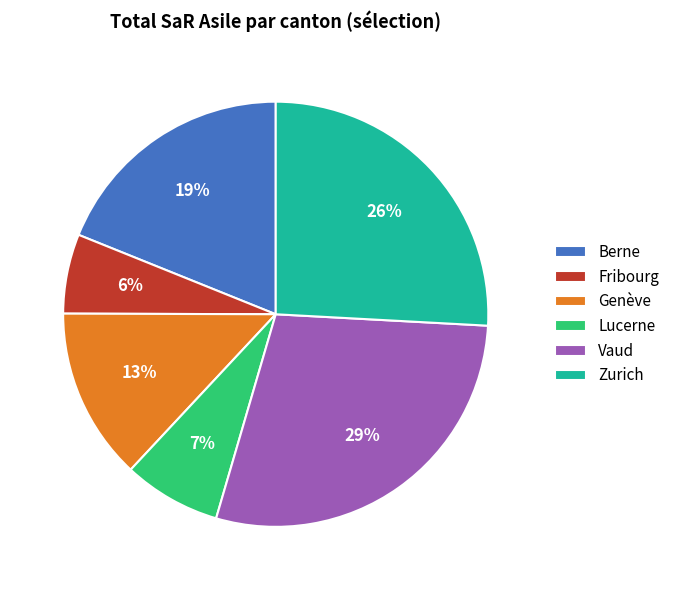

Do Berne and Vaud together represent more than half of the pie?

No